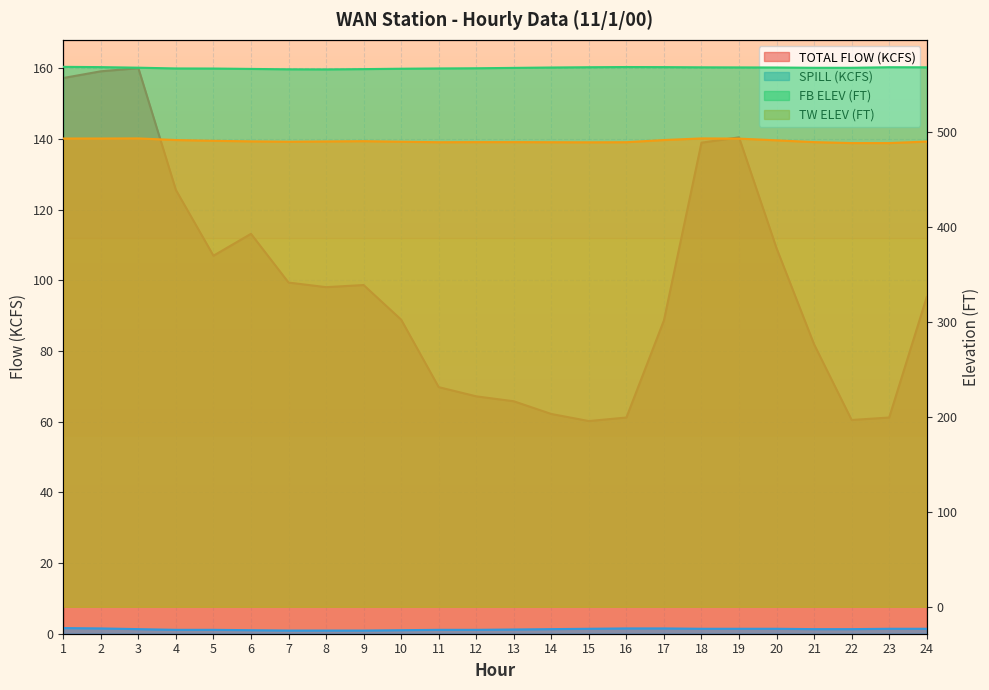

What are all the series names shown in the legend?

TOTAL FLOW (KCFS), TW ELEV (FT), FB ELEV (FT), SPILL (KCFS)